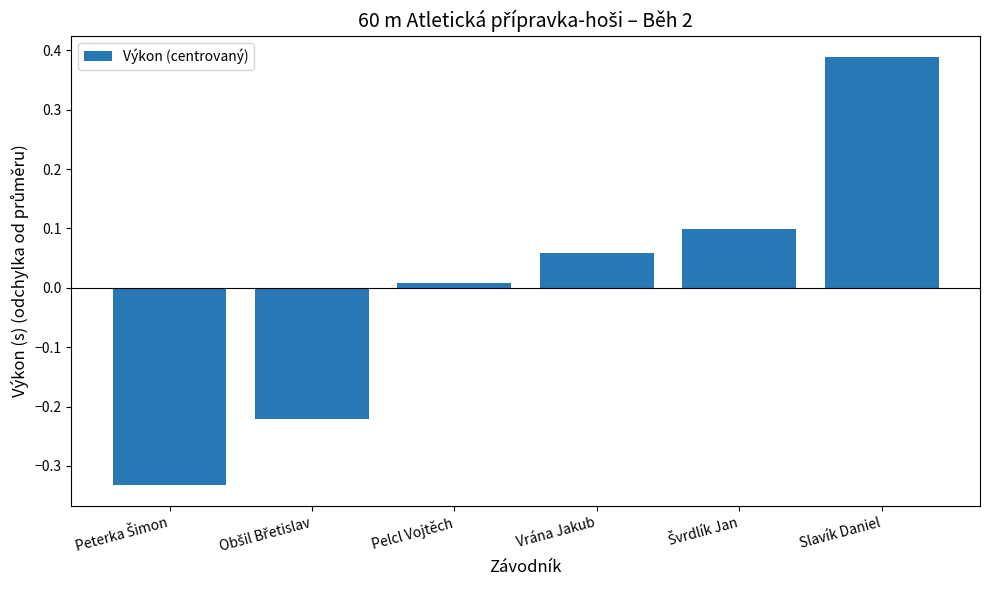

Which has a higher value, Vrána Jakub or Slavík Daniel?

Slavík Daniel